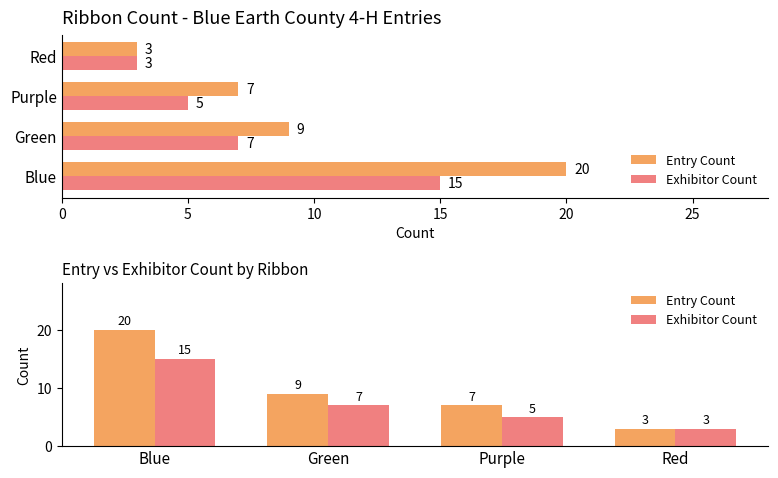

True or false: Exhibitor Count has a value of 15 at Blue.

True